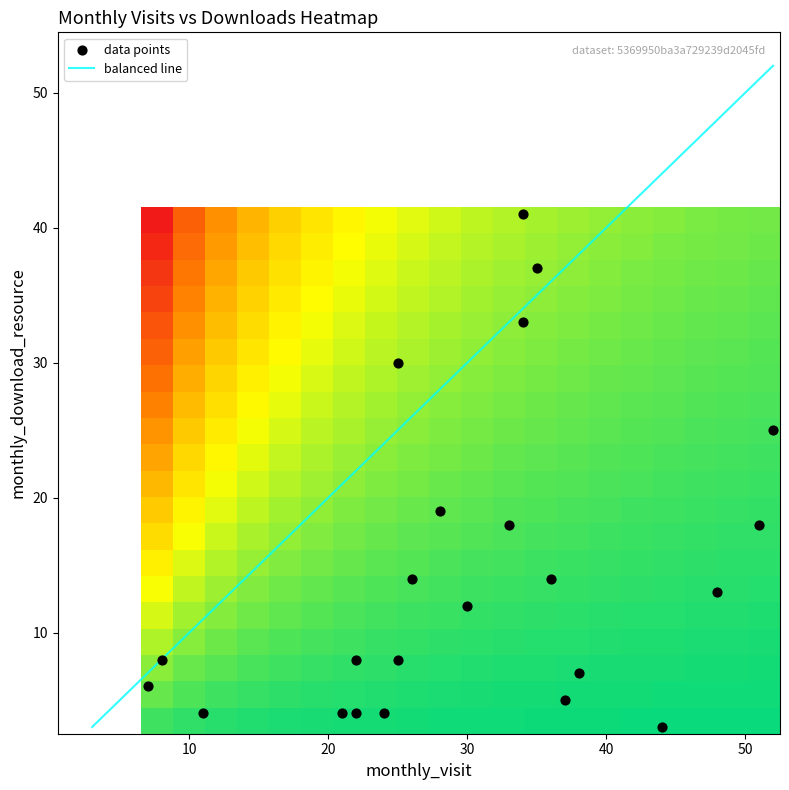

What is the total value across all series at monthly_visit?

691